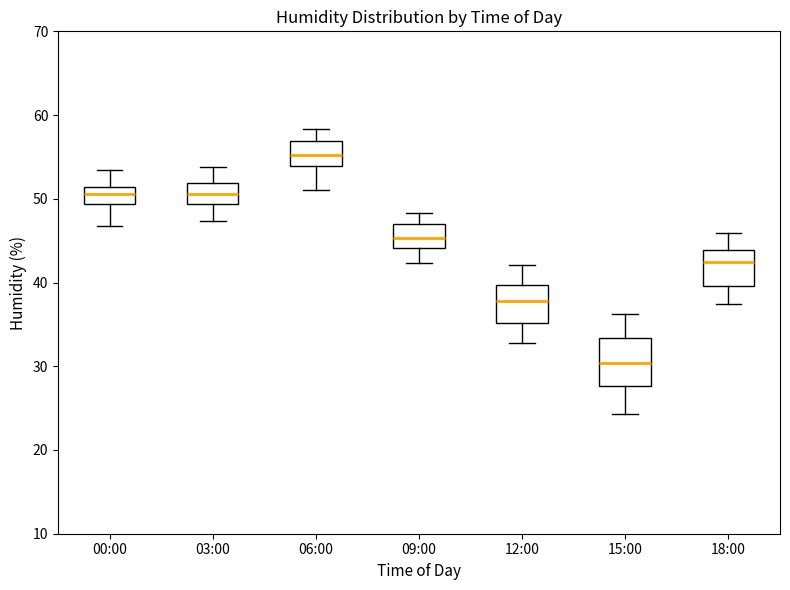

Reading left to right, transcribe this box plot: for each box, give where its median line is, the range the box spans, and where its two whiskers end, as read against the y-axis. The values are not printed on the chart, so give them approximately, as read against the axis.

00:00: median 51 (inside the box), box 49 to 51, whiskers 47 to 53
03:00: median 51, box 49 to 52, whiskers 47 to 54
06:00: median 55, box 54 to 57, whiskers 51 to 58
09:00: median 45, box 44 to 47, whiskers 42 to 48
12:00: median 38, box 35 to 40, whiskers 33 to 42
15:00: median 30, box 28 to 33, whiskers 24 to 36
18:00: median 42, box 40 to 44, whiskers 37 to 46